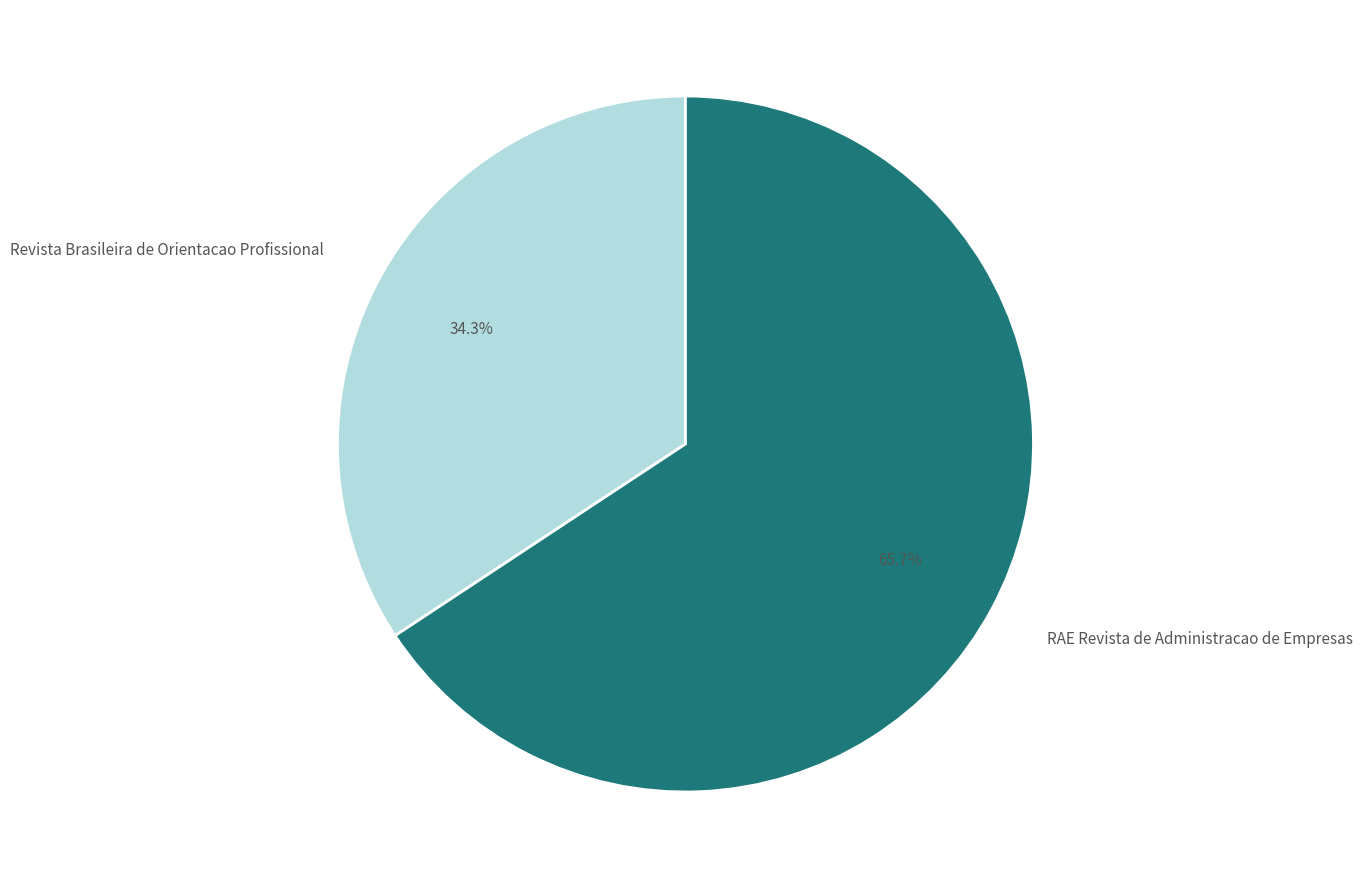

What is the largest slice in the pie chart?

RAE Revista de Administracao de Empresas